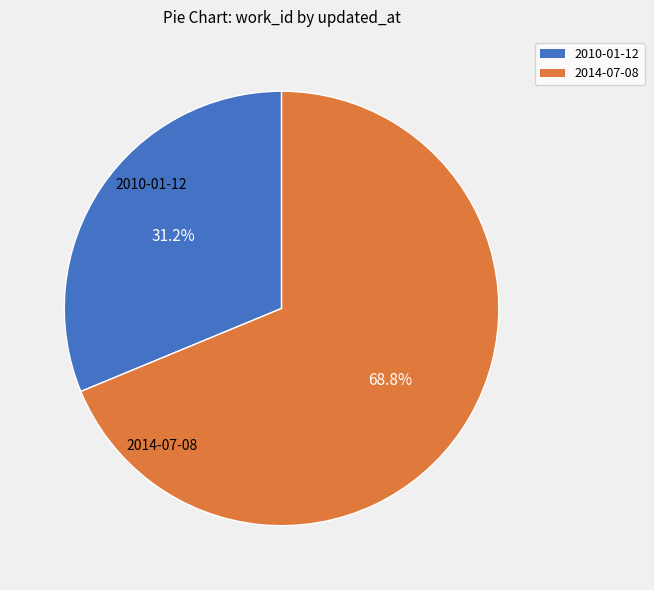

How many segments does this pie chart have?

2